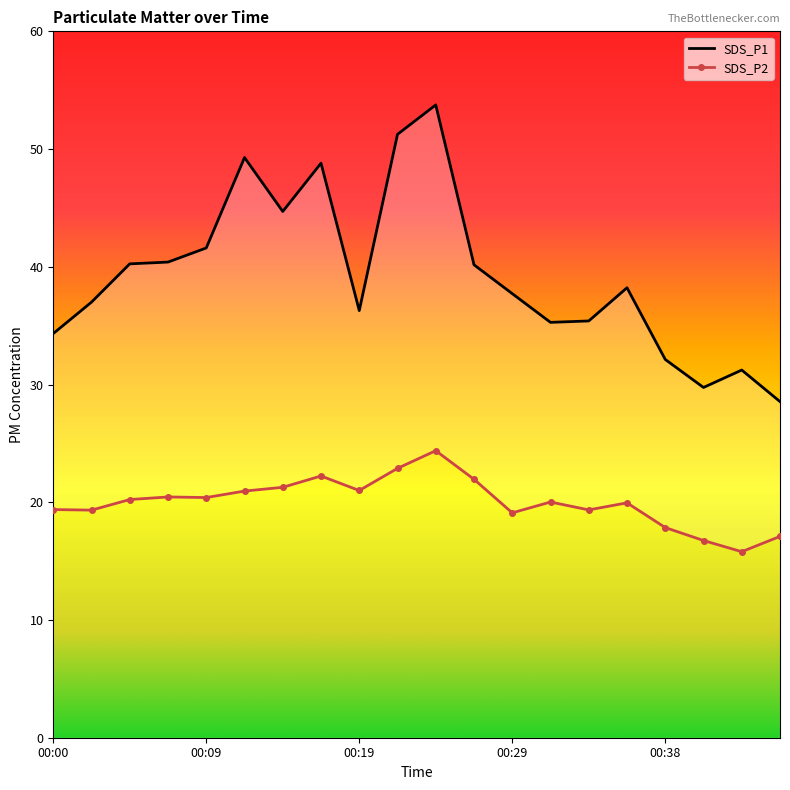

Which label corresponds to the smallest value in the chart?

00:43